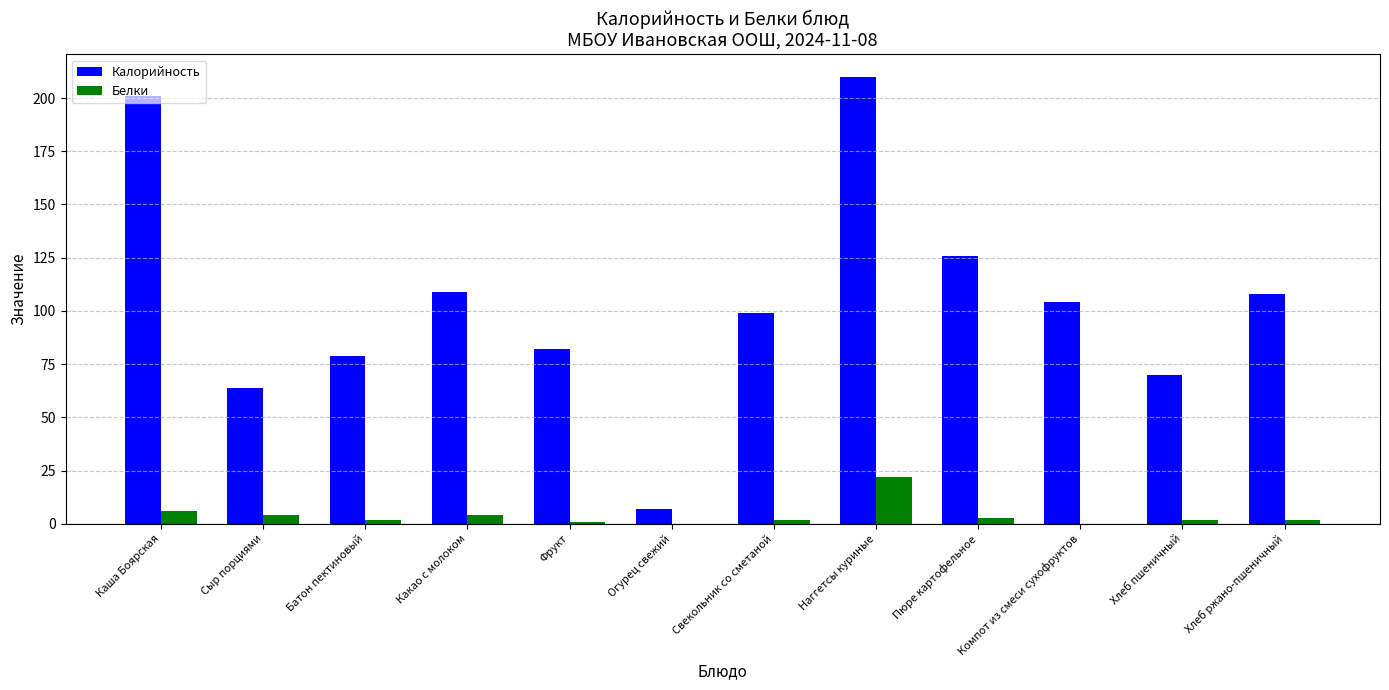

Is it true that Калорийность equals 148 at Компот из смеси сухофруктов?

False